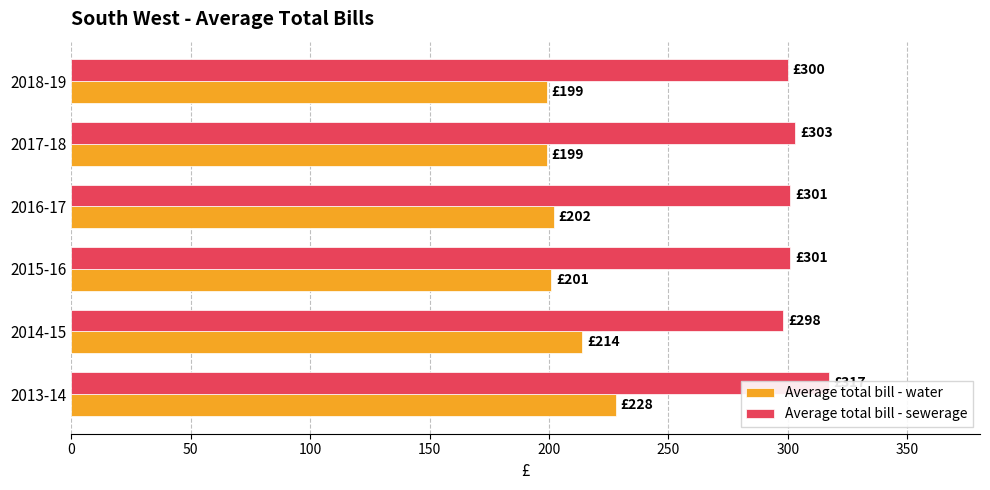

What is the spread (max minus min) of values at 2017-18?

104